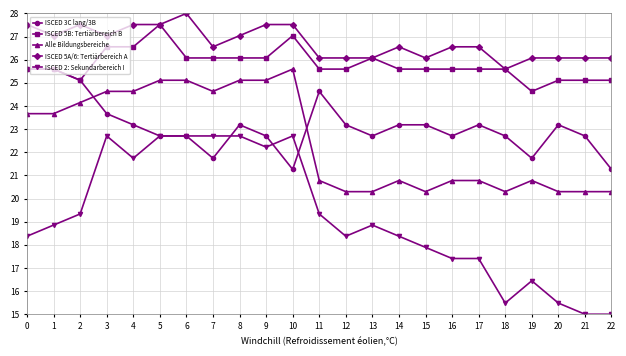

What is the value of the ISCED 2: Sekundarbereich I point at the 18th from the left?

17.4